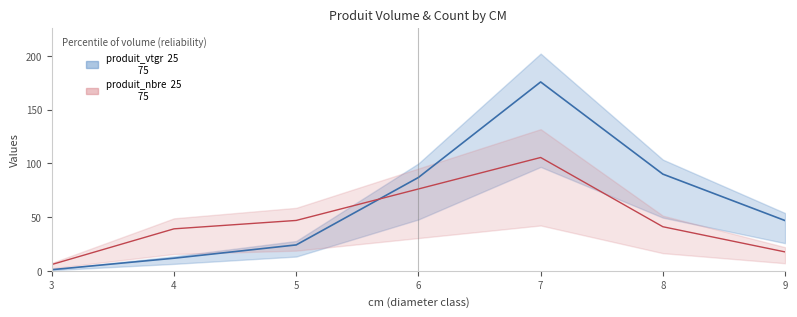

Which series changed the most between 3 and 4?

produit_nbre